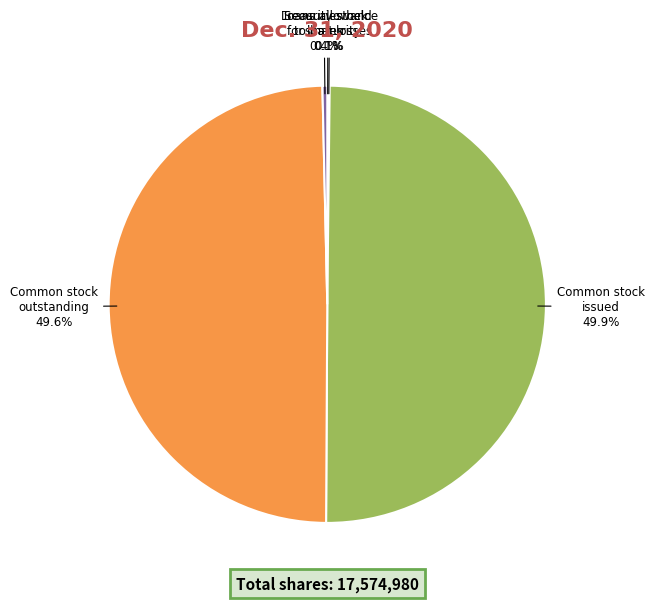

To the nearest percent, what is the difference between the largest and smallest slice percentages?

50%